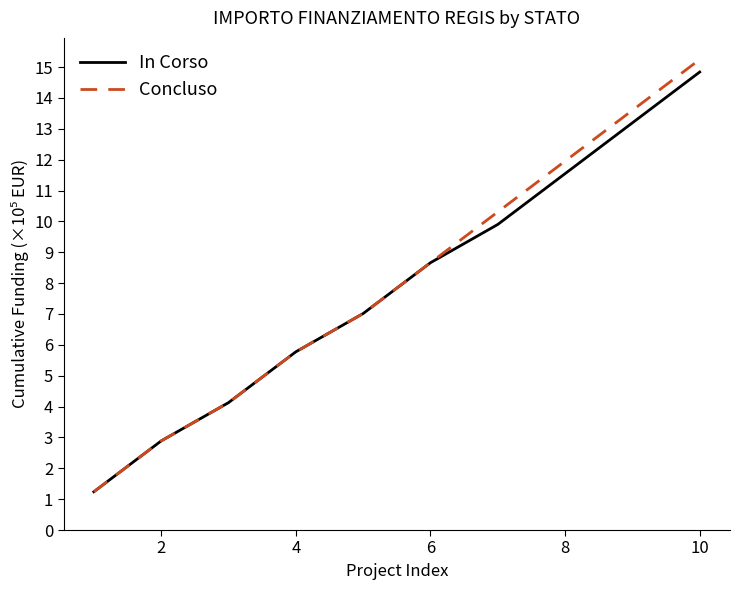

What is the minimum value shown in the chart?

1.2